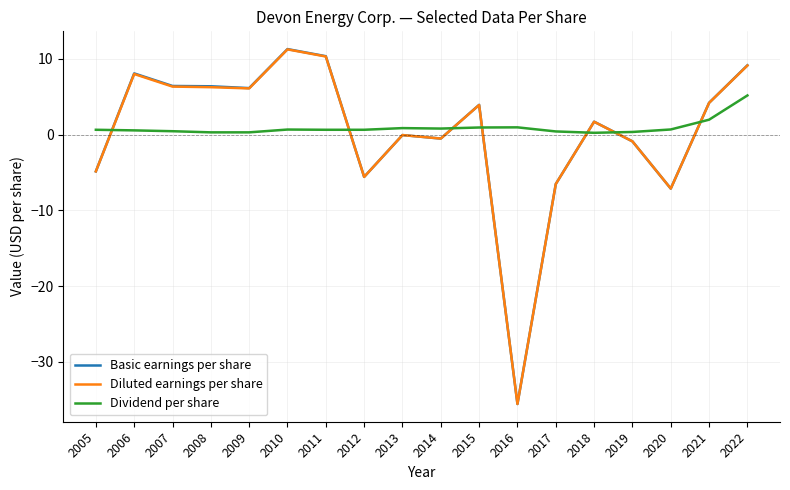

How many lines are shown in the chart?

3